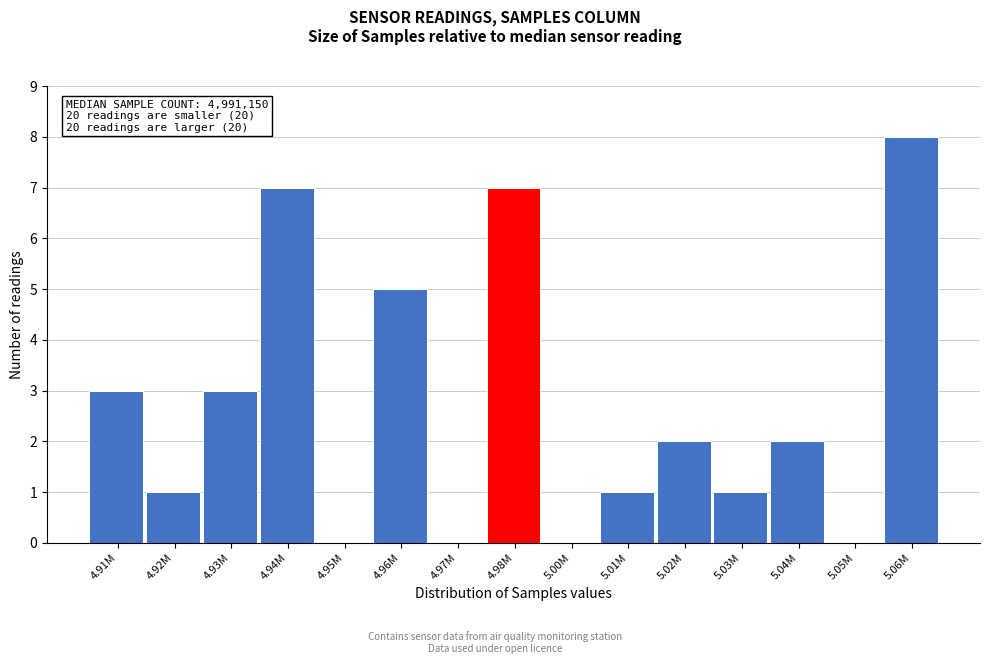

Reading right to left, extract all data points from this chart.

5.06M=8	5.05M=0	5.04M=2	5.03M=1	5.02M=2	5.01M=1	5.00M=0	4.98M=7	4.97M=0	4.96M=5	4.95M=0	4.94M=7	4.93M=3	4.92M=1	4.91M=3